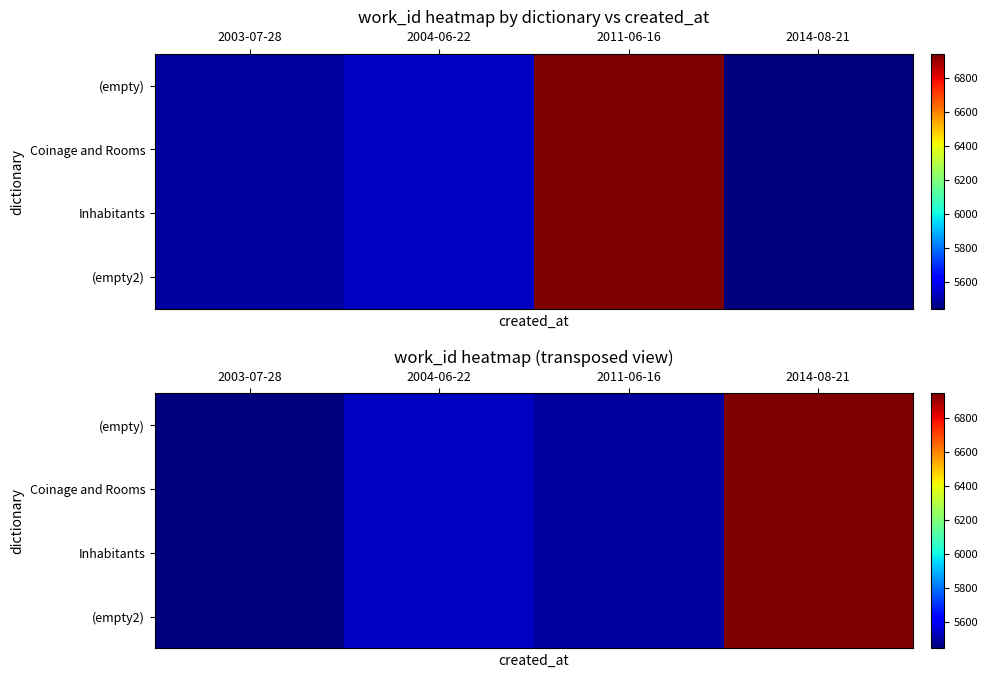

Rank the series at 2004-06-22 from lowest to highest value.

(empty), Coinage and Rooms, Inhabitants, (empty2)